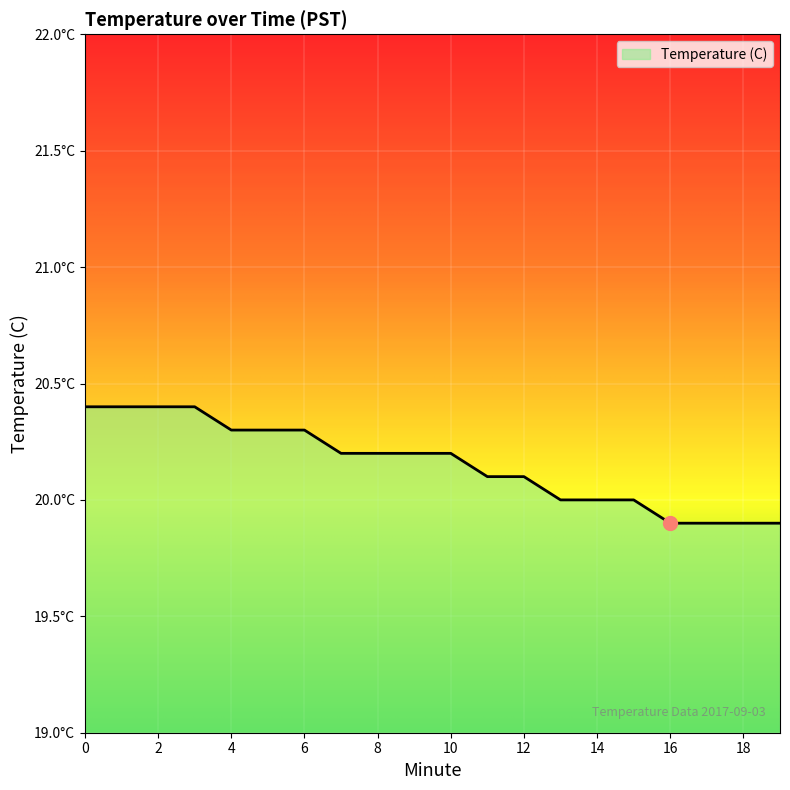

Does the chart display data point markers on the line(s)?

No